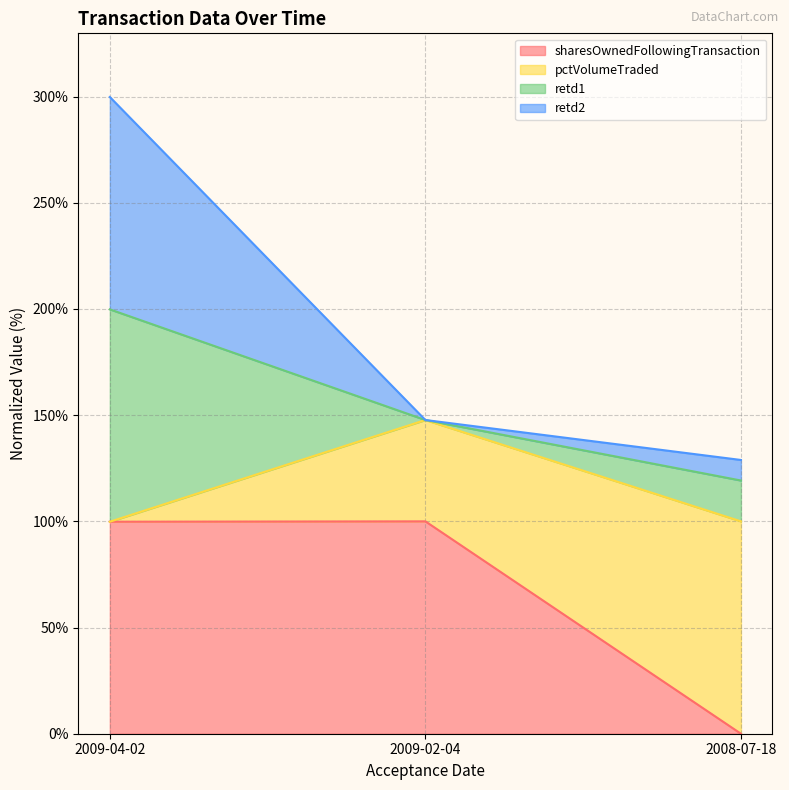

At which category is the sum across all series the highest?

2009-04-02